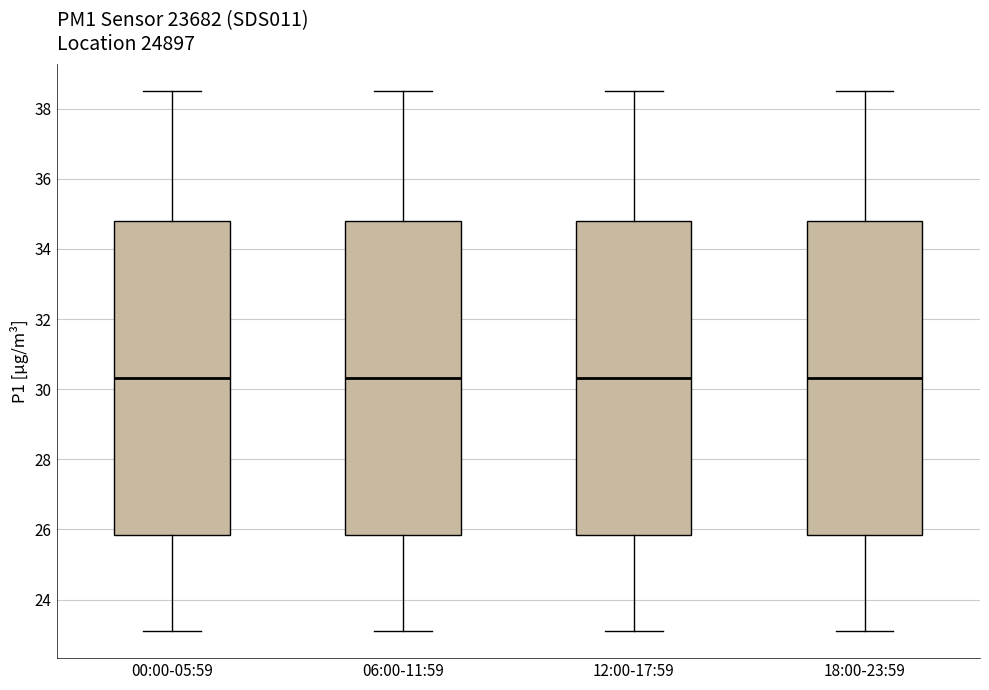

Reading left to right, read every box against the y-axis: the position of its median line, the range the box covers, and the ends of its whiskers. The values are not printed on the chart, so give them approximately, as read against the axis.

00:00-05:59: median 30.4, box 25.8 to 34.8, whiskers 23.2 to 38.6
06:00-11:59: median 30.4, box 25.8 to 34.8, whiskers 23.2 to 38.6
12:00-17:59: median 30.4, box 25.8 to 34.8, whiskers 23.2 to 38.6
18:00-23:59: median 30.4, box 25.8 to 34.8, whiskers 23.2 to 38.6